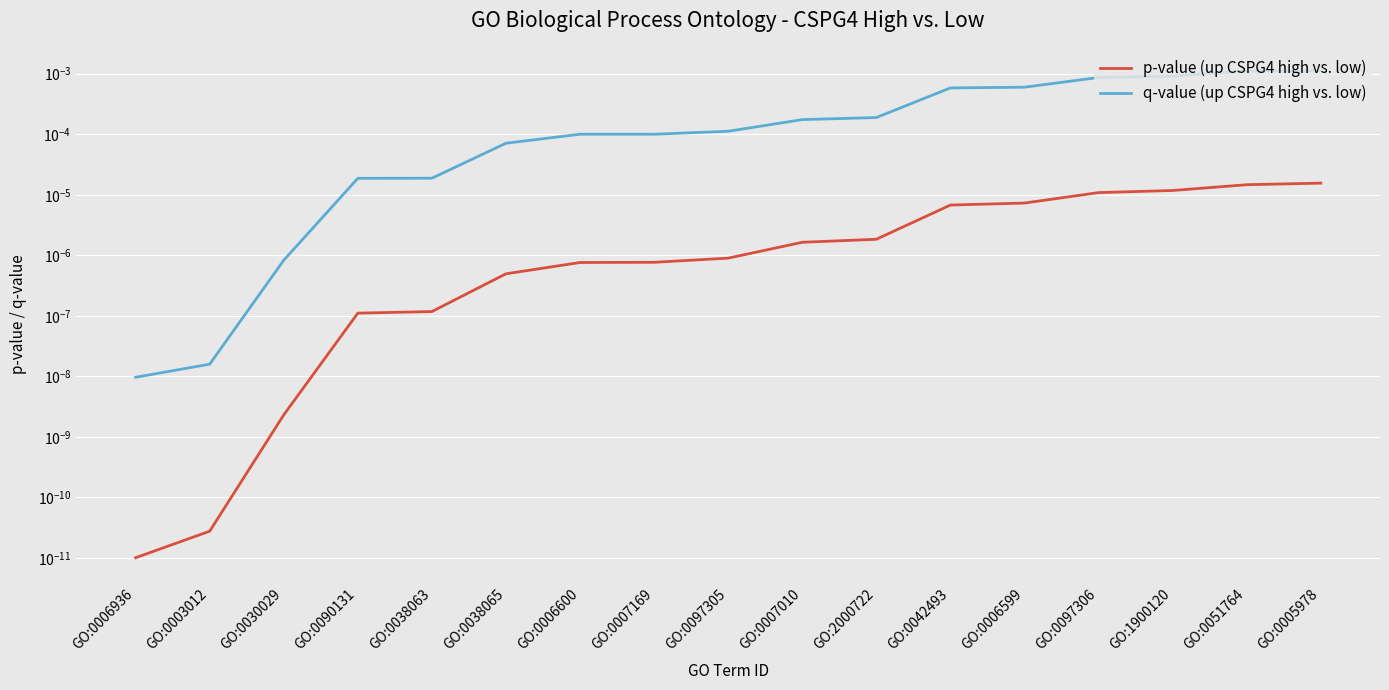

True or false: q-value (up CSPG4 high vs. low) has more than 1 interior local peaks.

False